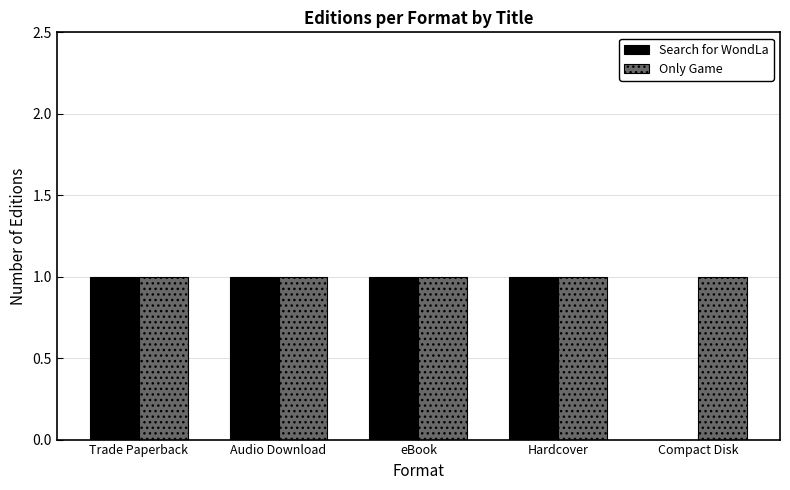

Is the value of Search for WondLa at Compact Disk greater than the value of Only Game at eBook?

No